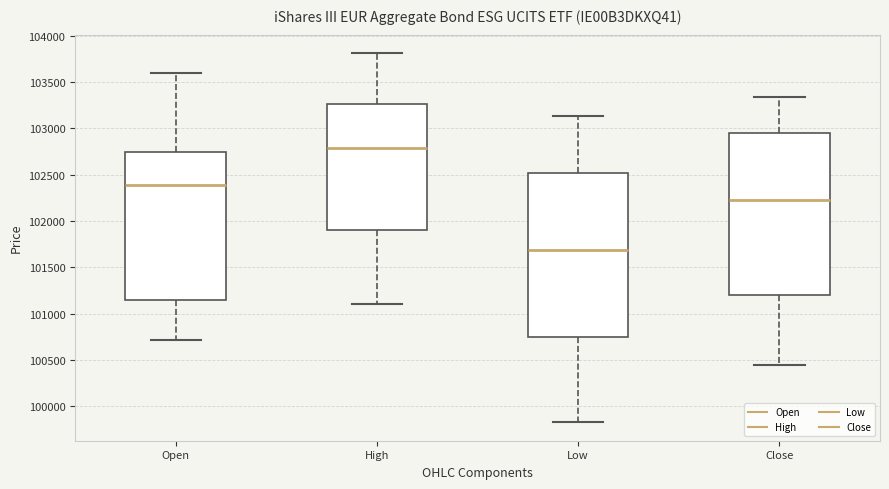

Reading left to right, read every box against the y-axis: the position of its median line, the range the box covers, and the ends of its whiskers. The values are not printed on the chart, so give them approximately, as read against the axis.

Open: median 102400, box 101150 to 102750, whiskers 100700 to 103600
High: median 102800, box 101900 to 103250, whiskers 101100 to 103800
Low: median 101700, box 100750 to 102500, whiskers 99850 to 103150
Close: median 102200, box 101200 to 102950, whiskers 100450 to 103350